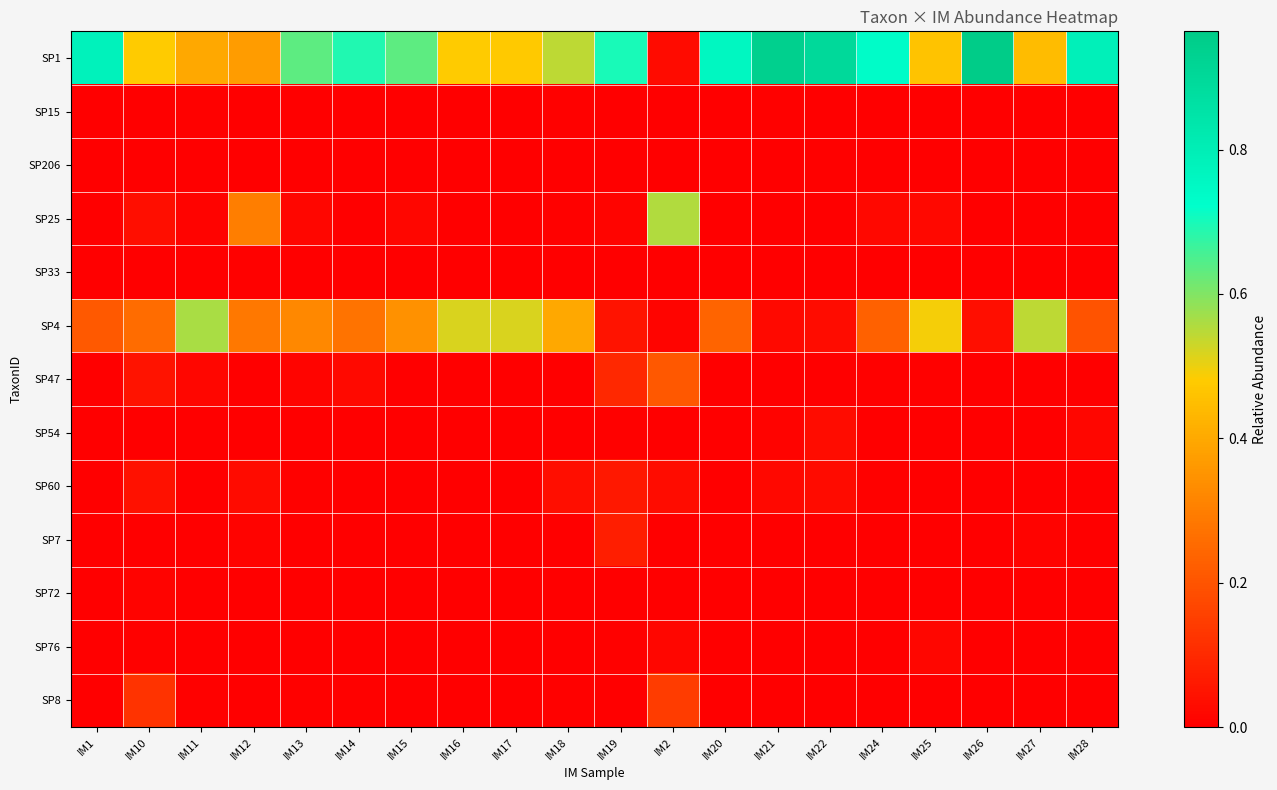

List the series in order of their peak value, highest first.

SP1, SP4, SP25, SP47, SP8, SP7, SP60, SP54, SP76, SP72, SP15, SP206, SP33